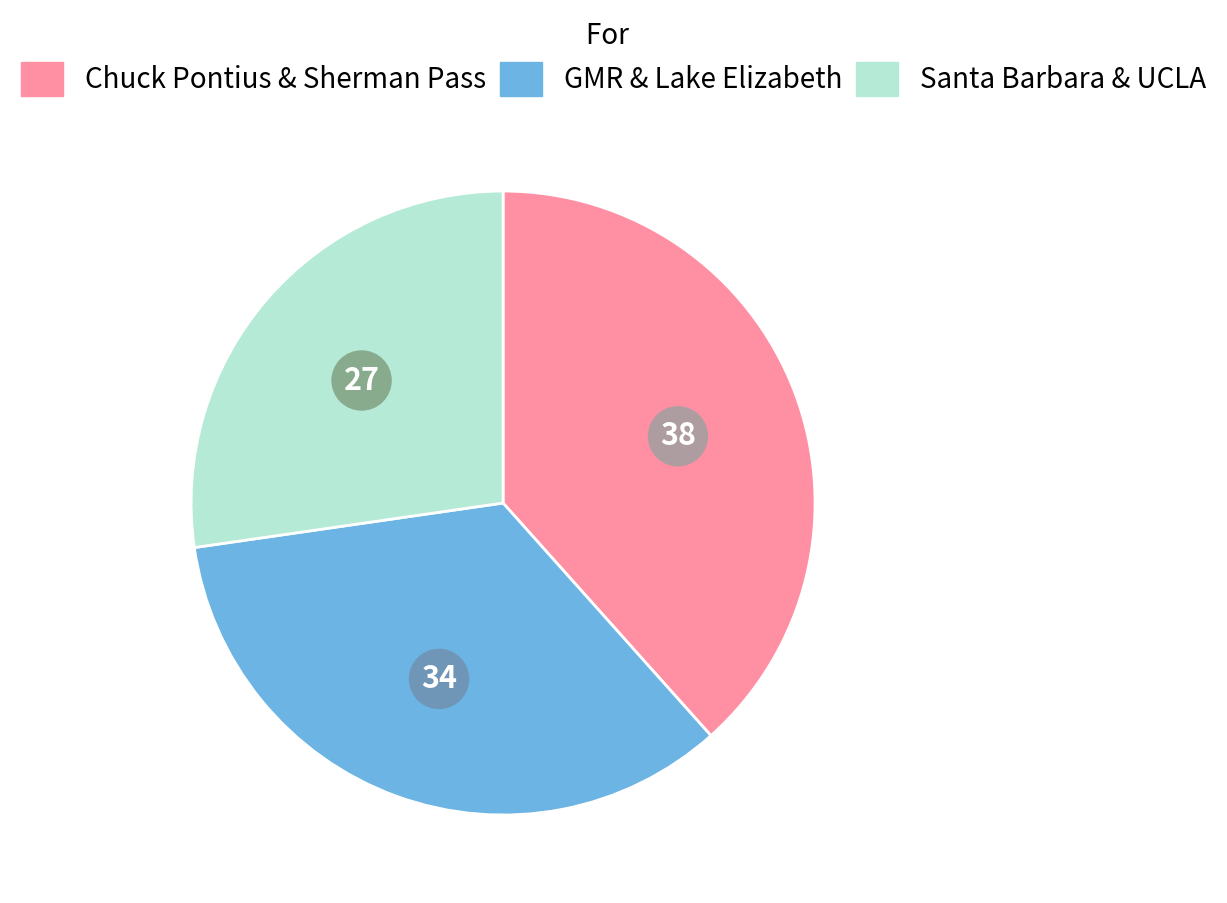

Does any single category account for the majority?

No